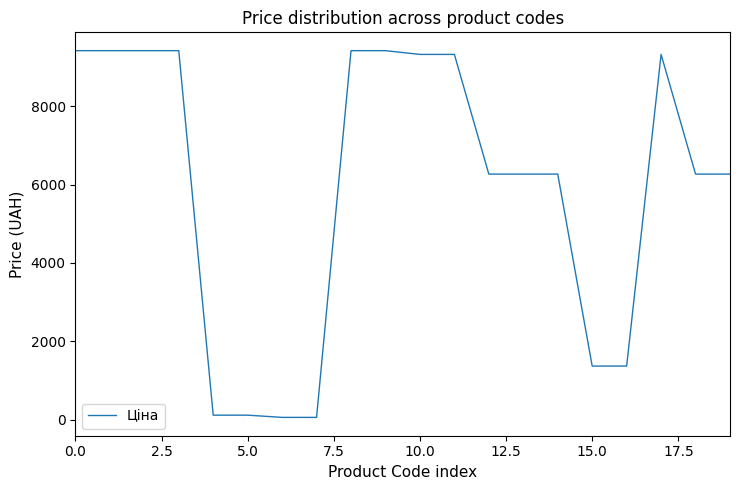

What is the maximum value shown in the chart?

9416.9